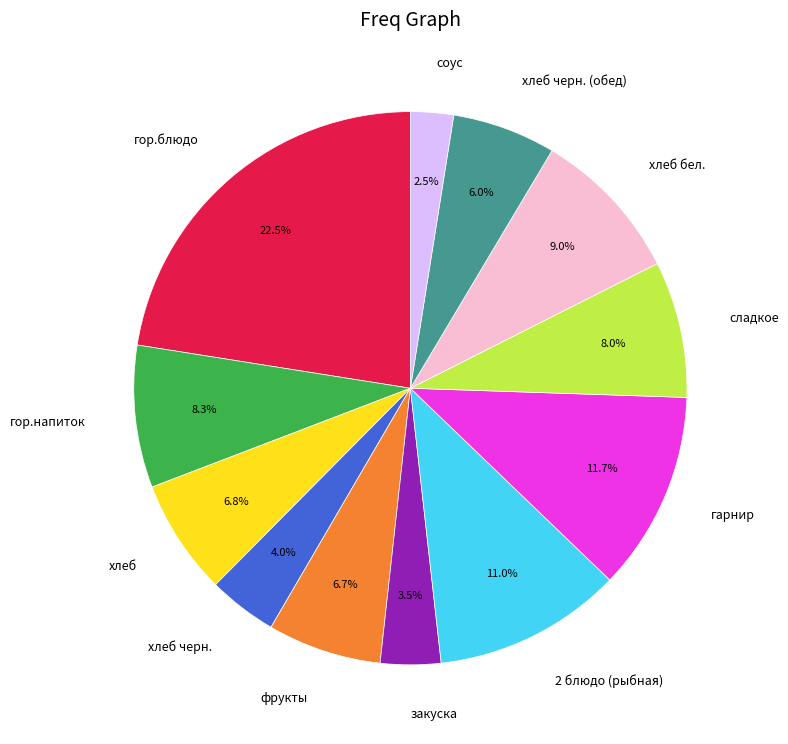

How many segments does this pie chart have?

12